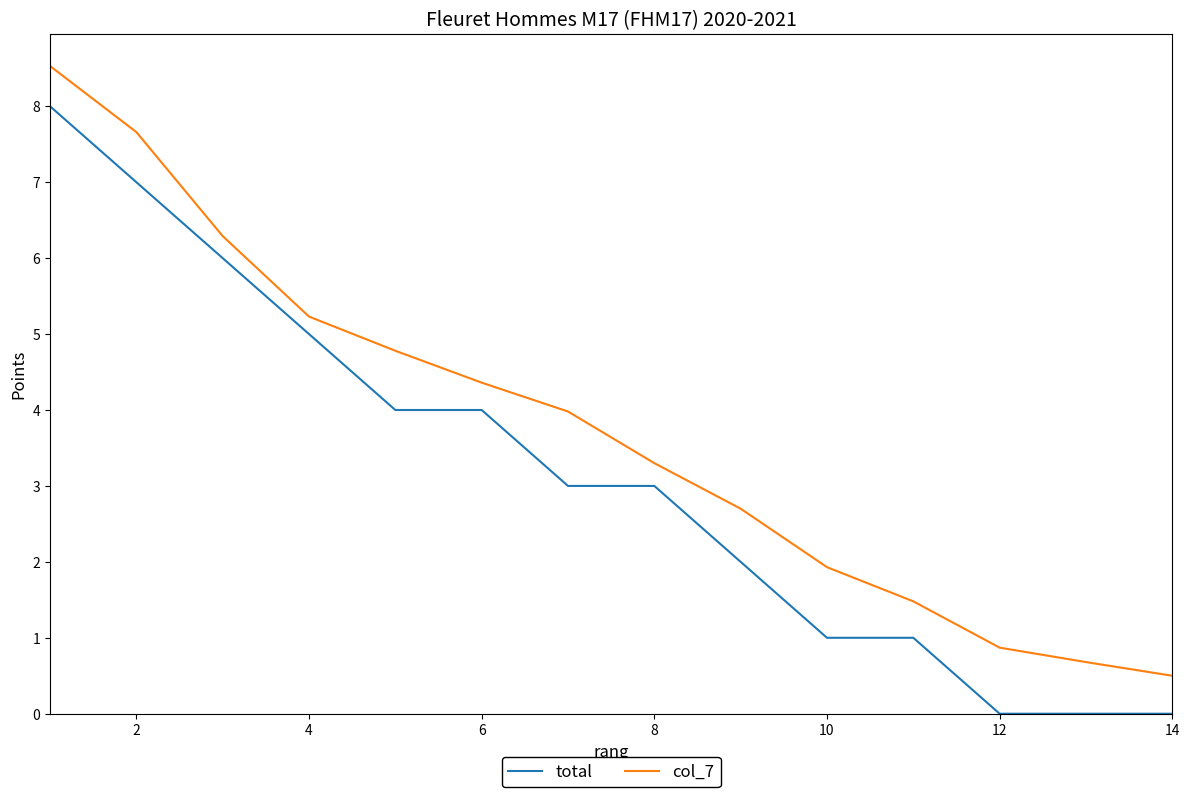

How many lines are shown in the chart?

2